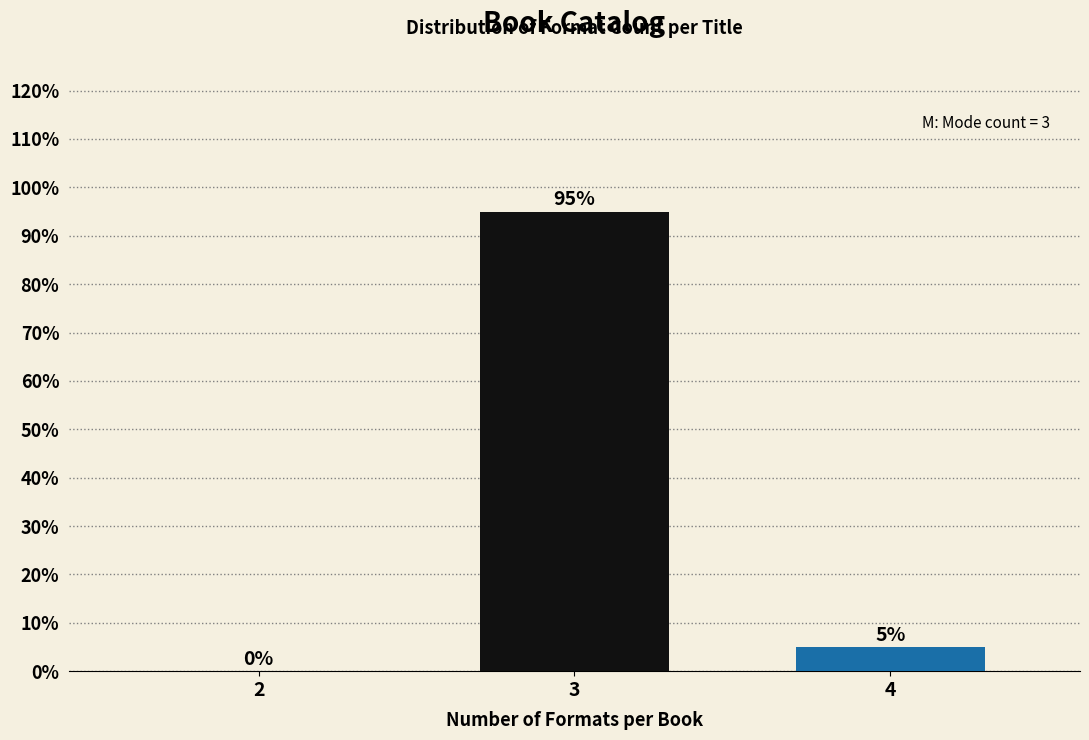

Reading left to right, list all the values displayed in this chart.

2=0	3=95	4=5